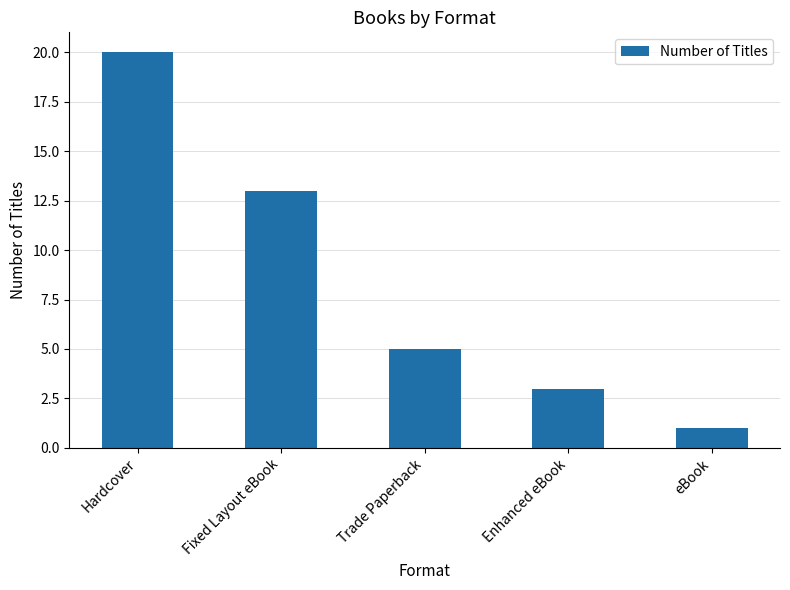

What is the minimum value shown in the chart?

1